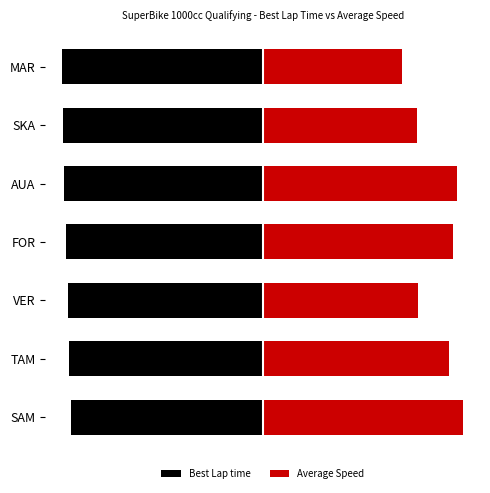

What are all the series names shown in the legend?

Best Lap time, Average Speed